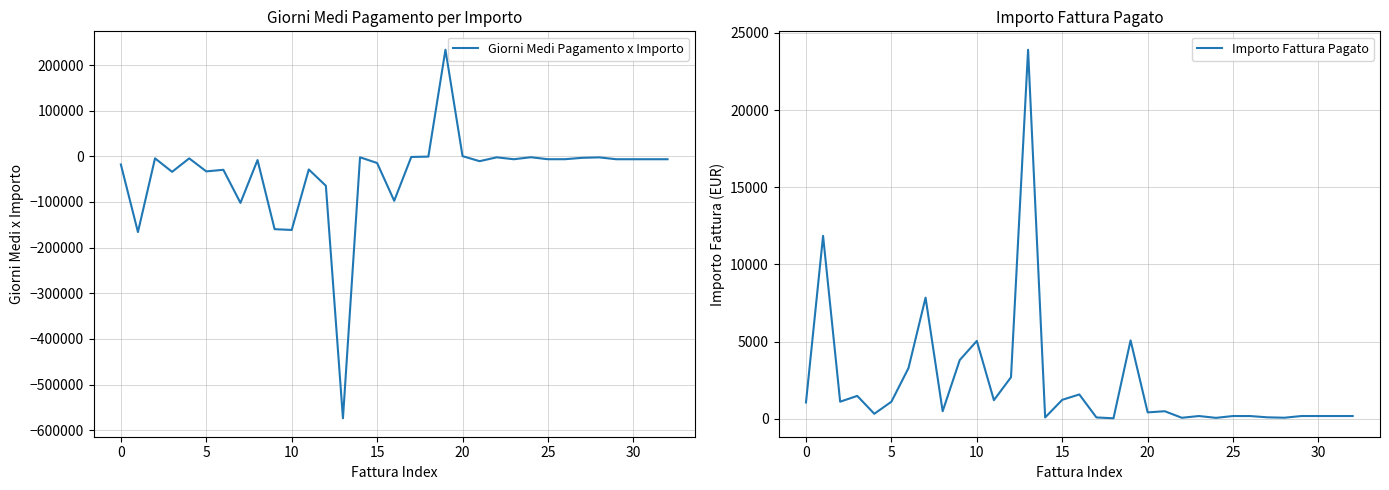

Is the value of Giorni Medi Pagamento x Importo at 35 greater than the value of Importo Fattura Pagato at 20?

No